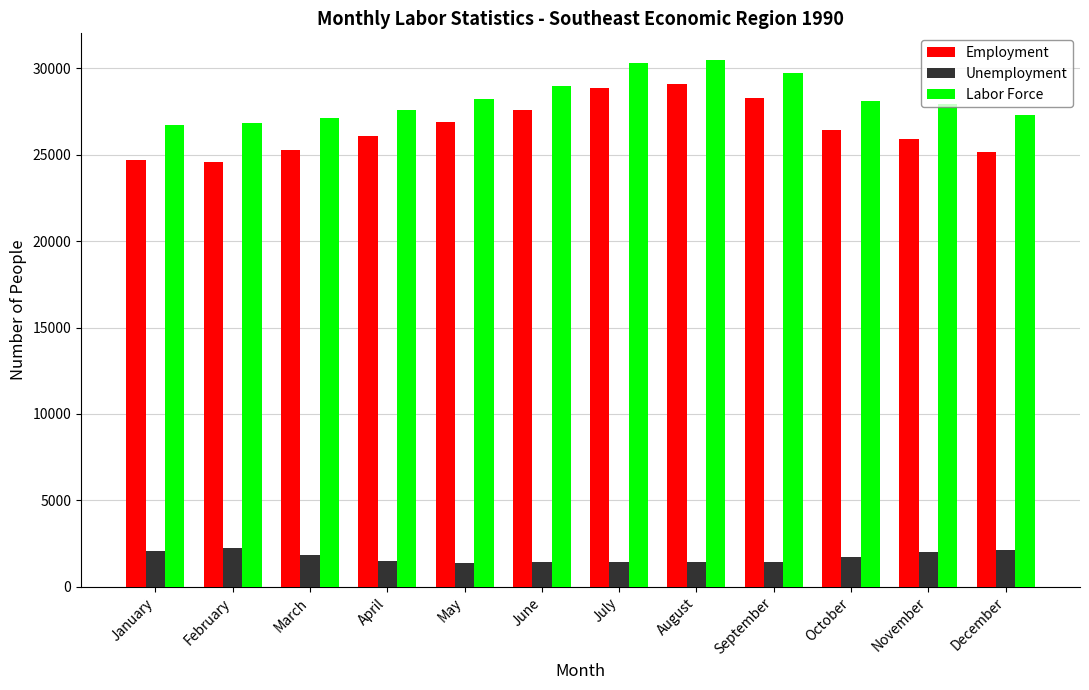

What is the value of the Unemployment bar at the 8th from the left?

1406